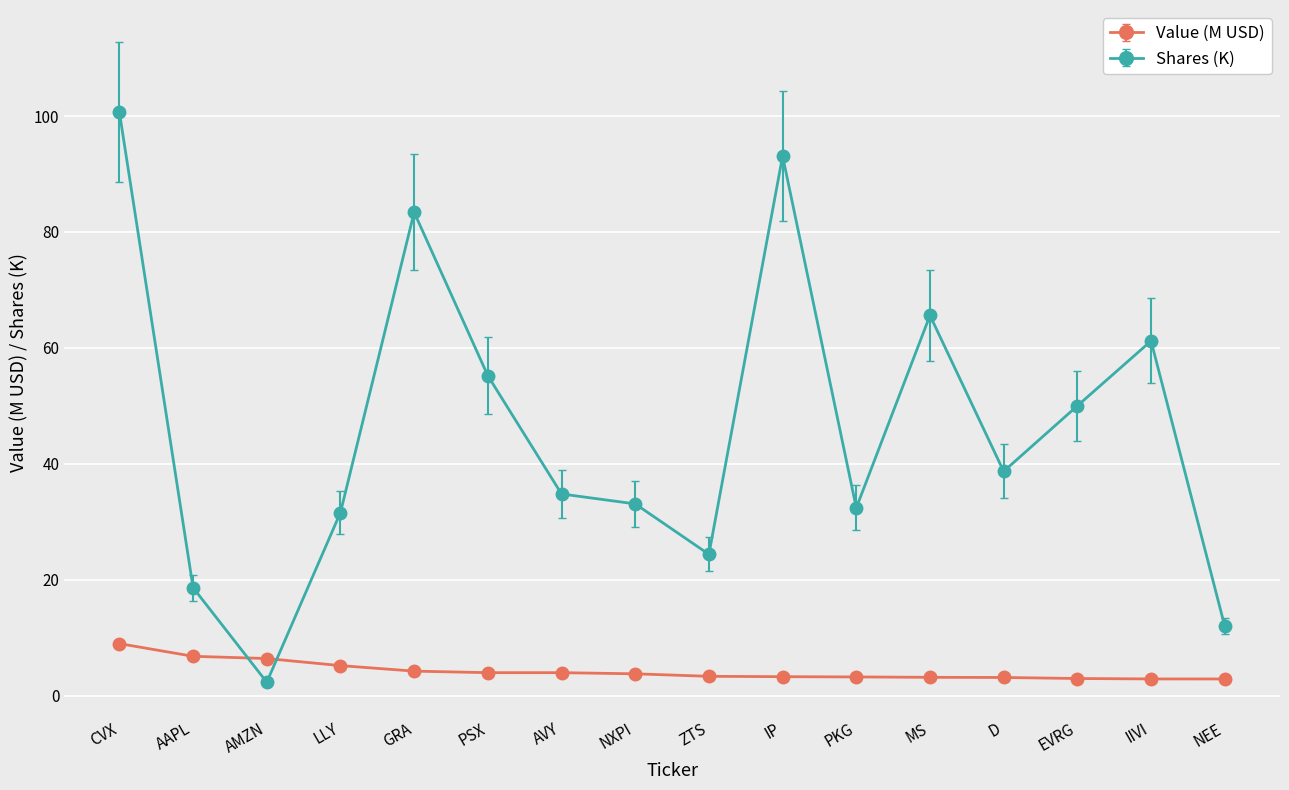

Read the Value (M USD) value at CVX.

9.0